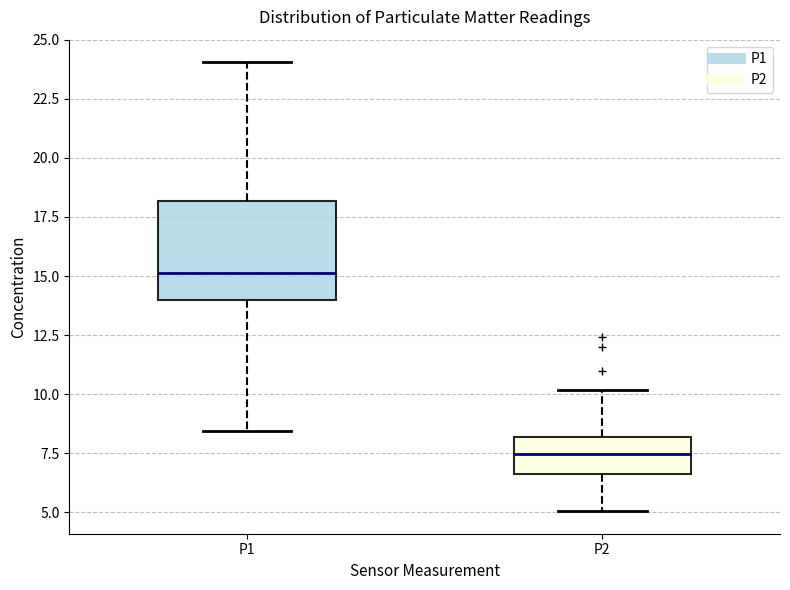

Which box's median line is the highest?

P1